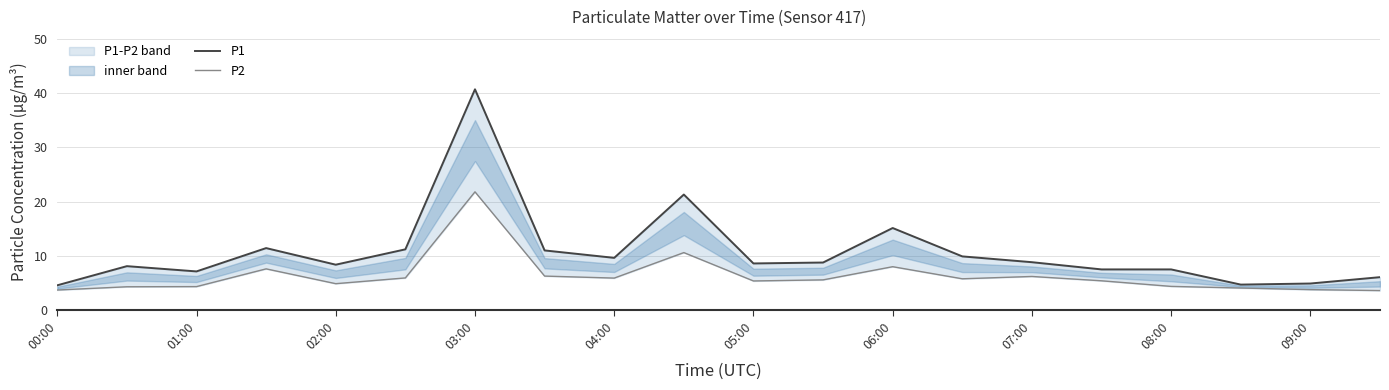

What is the smallest value displayed?

3.6